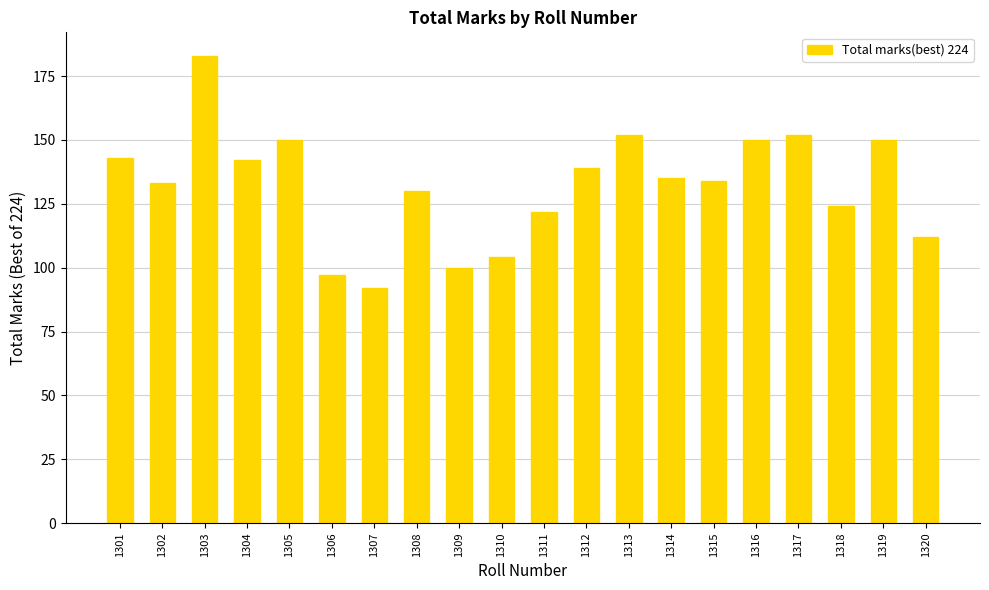

True or false: the data shows 225 at 1304.

False